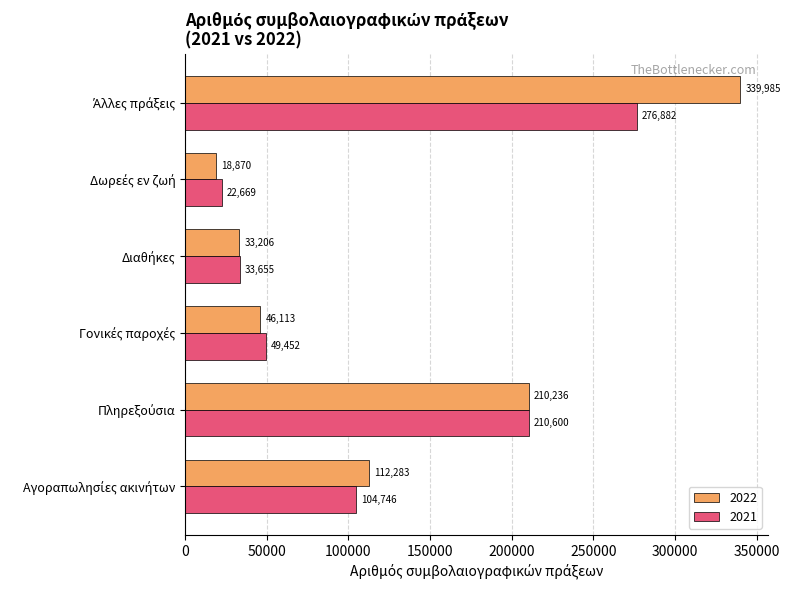

List the series in order of their overall mean, highest first.

2022, 2021